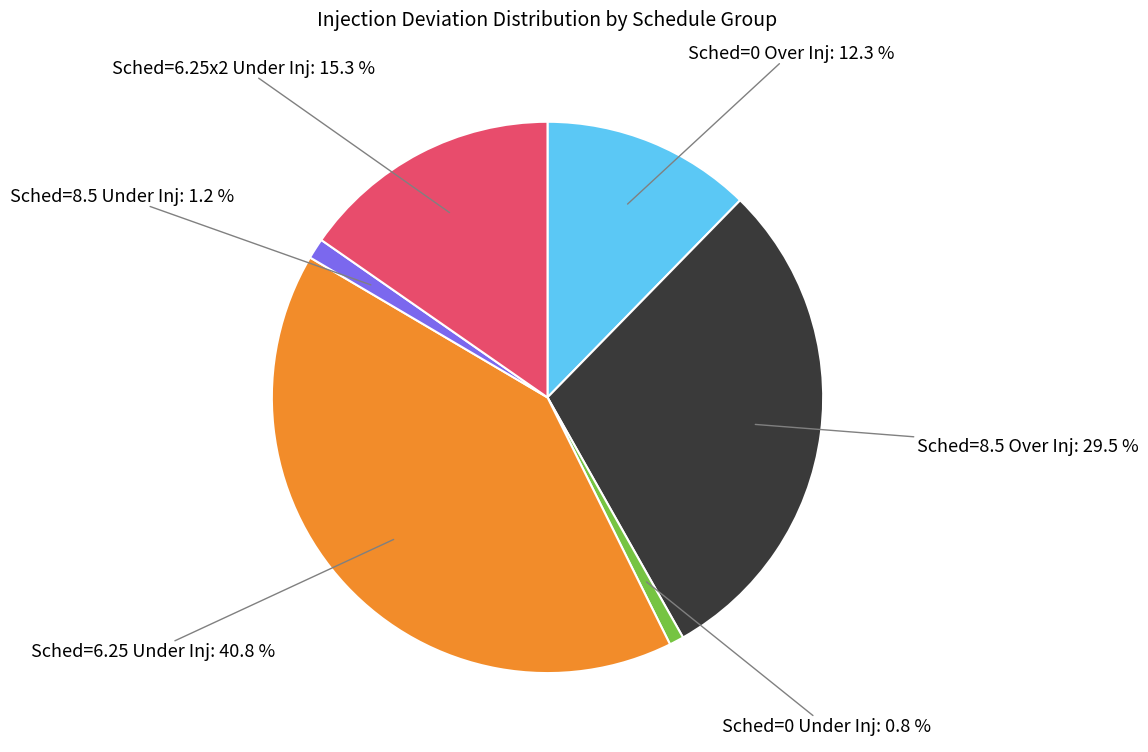

Is there a majority slice in this chart?

No